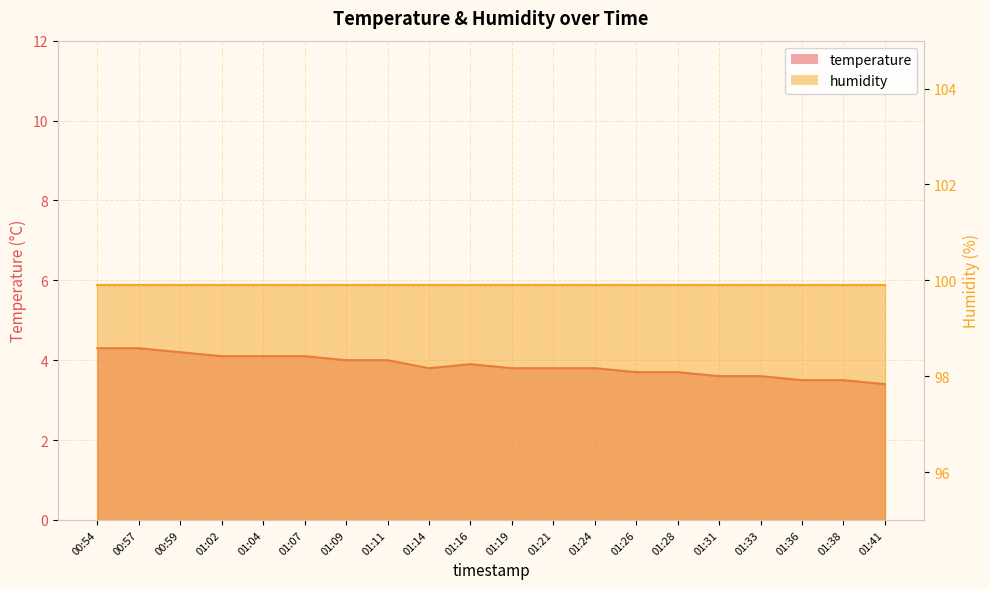

Reading left to right, extract all data points from this chart.

00:54=4.3	00:57=4.3	00:59=4.2	01:02=4.1	01:04=4.1	01:07=4.1	01:09=4.0	01:11=4.0	01:14=3.8	01:16=3.9	01:19=3.8	01:21=3.8	01:24=3.8	01:26=3.7	01:28=3.7	01:31=3.6	01:33=3.6	01:36=3.5	01:38=3.5	01:41=3.4